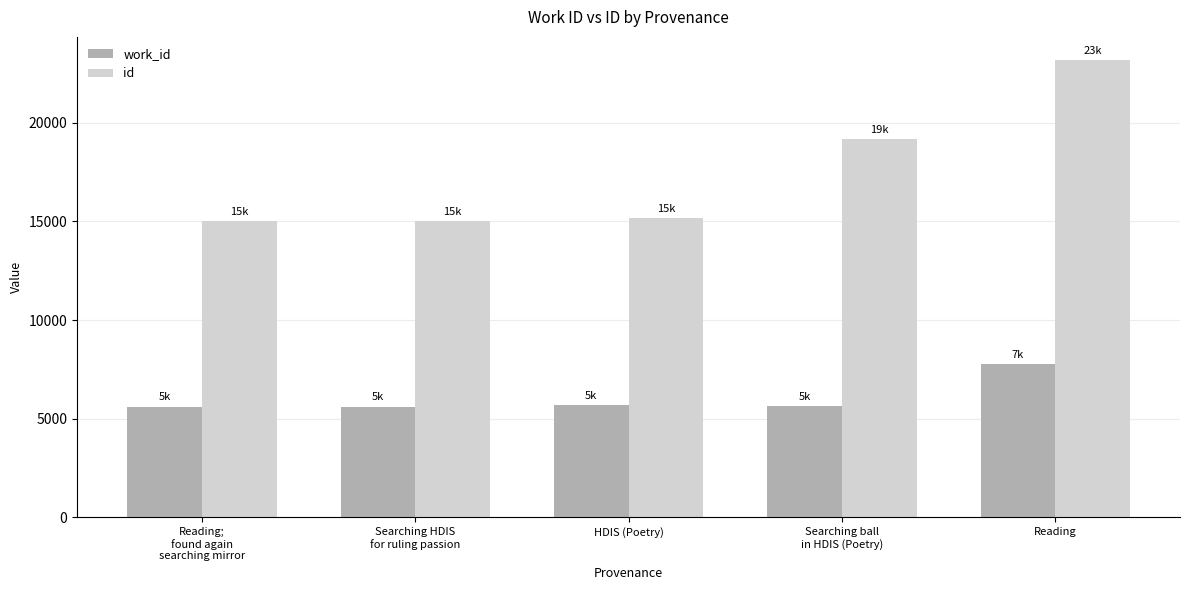

At how many categories does at least one series exceed 8043?

5